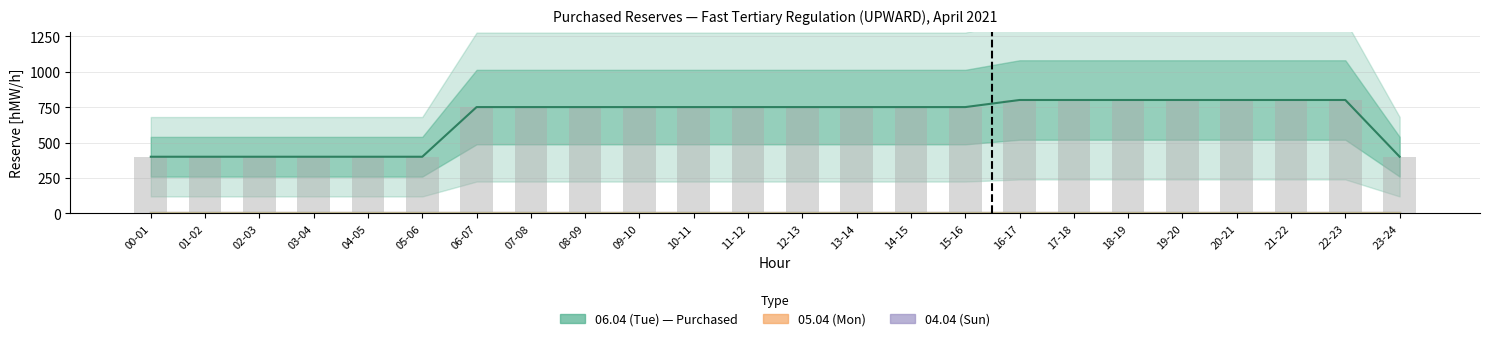

Which has a higher value, 05-06 or 01-02?

05-06